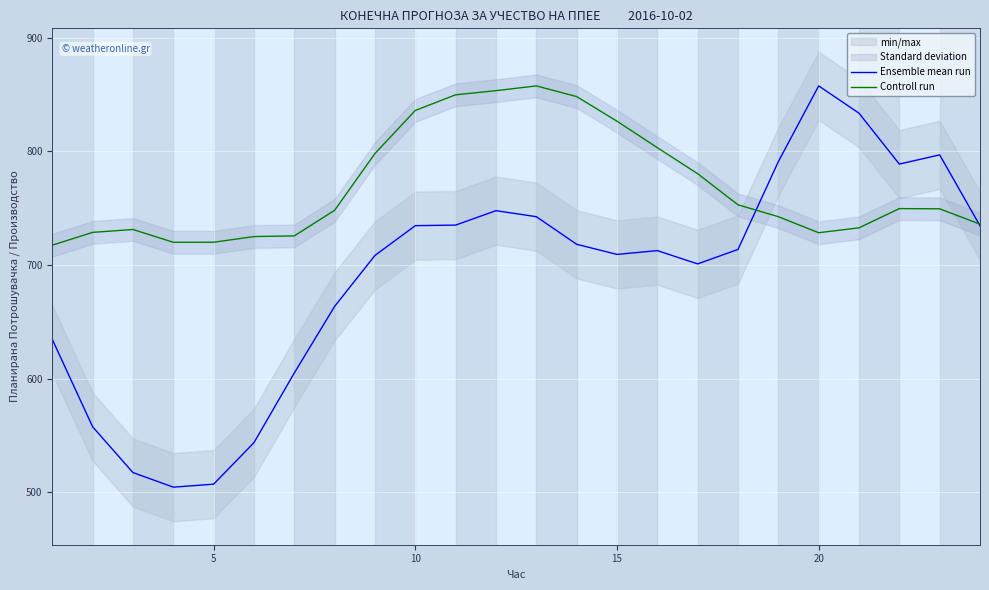

What is the minimum value for Ensemble mean run?

504.5